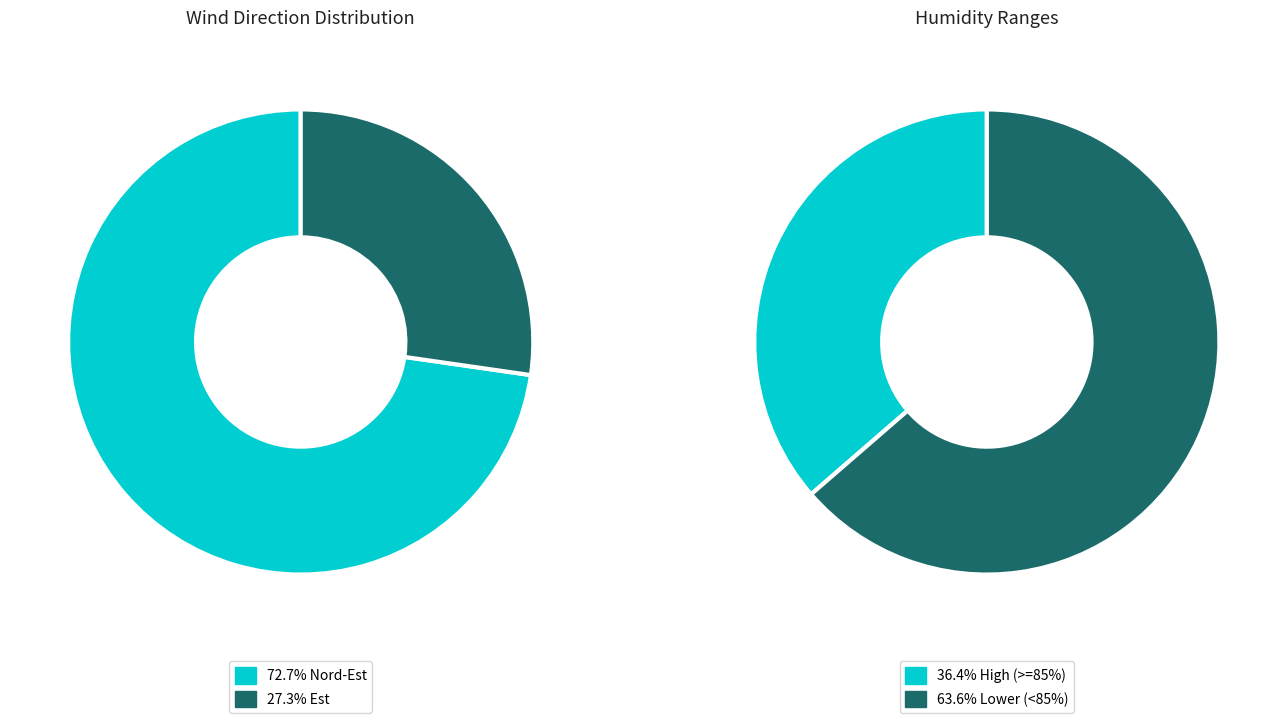

True or false: Est accounts for 27% of the total.

True